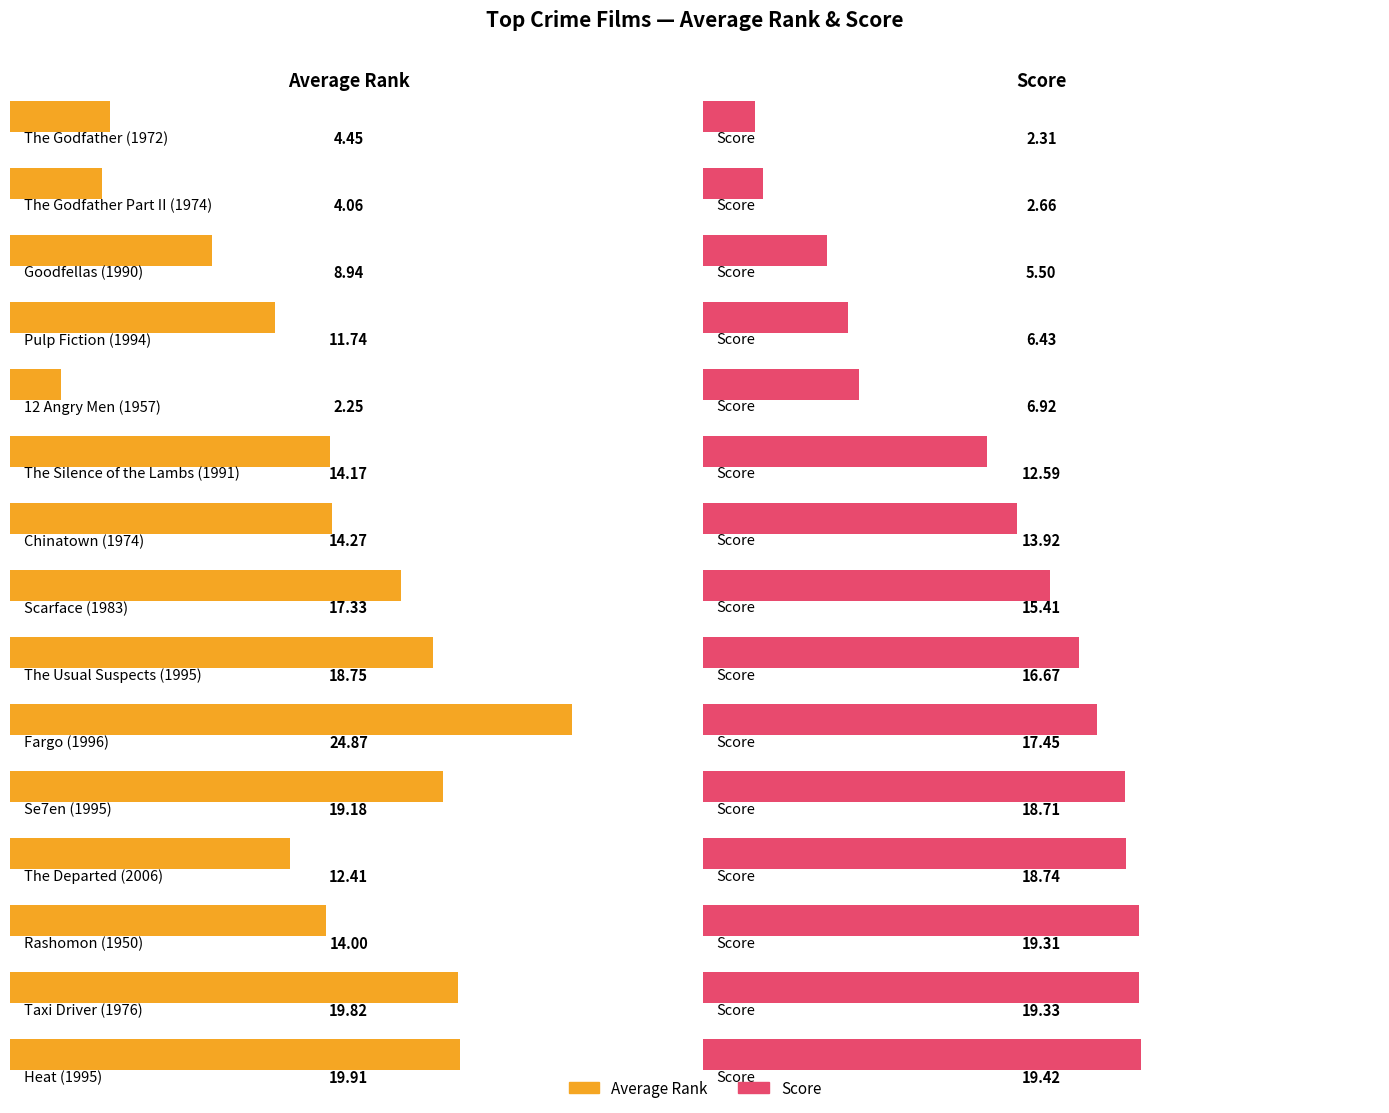

Rank the series by their maximum value, from lowest to highest.

Score, Average Rank